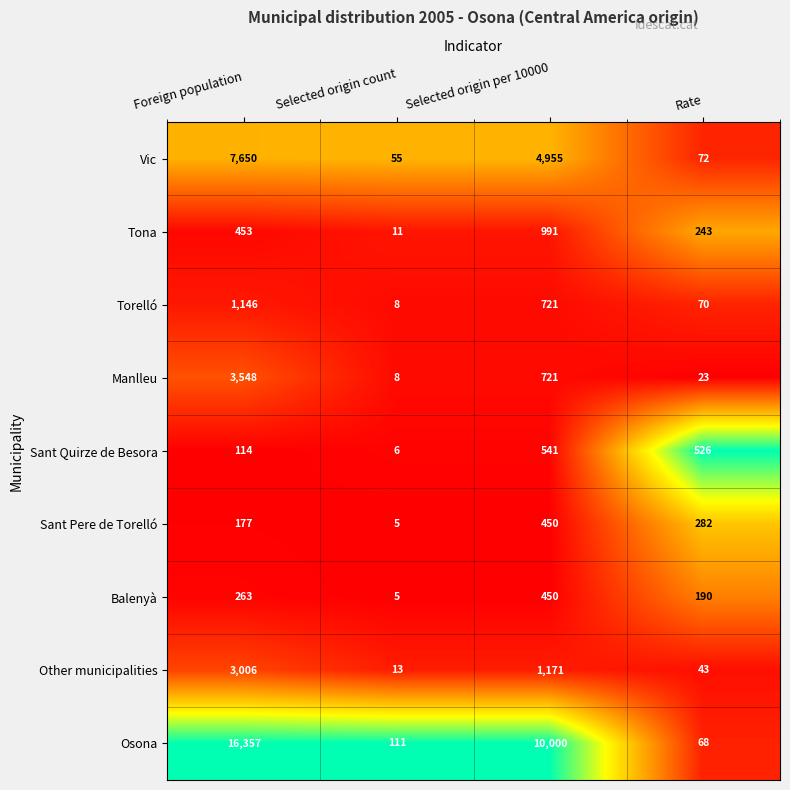

At which category is the sum across all series the highest?

Foreign population